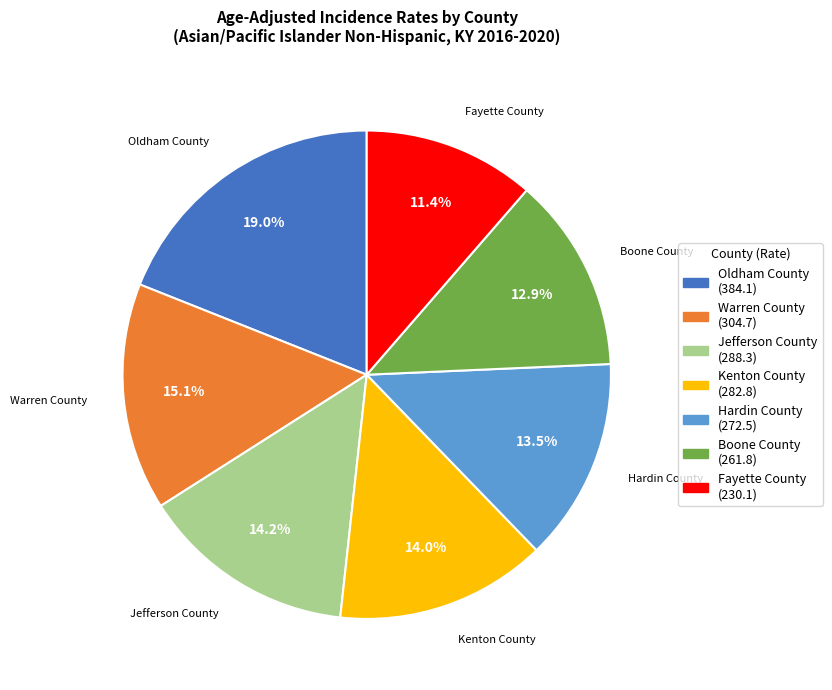

Is there any slice that represents more than half of the pie?

No